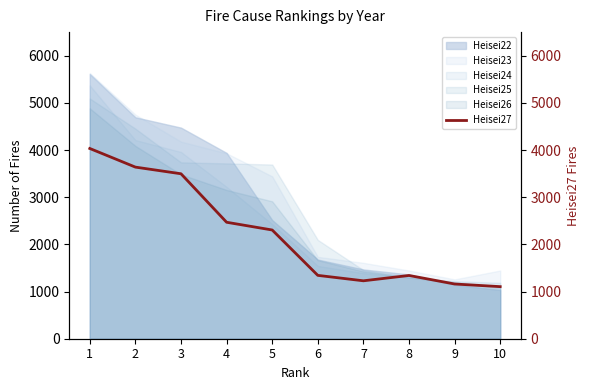

Which has a higher value, 3 or 4?

3